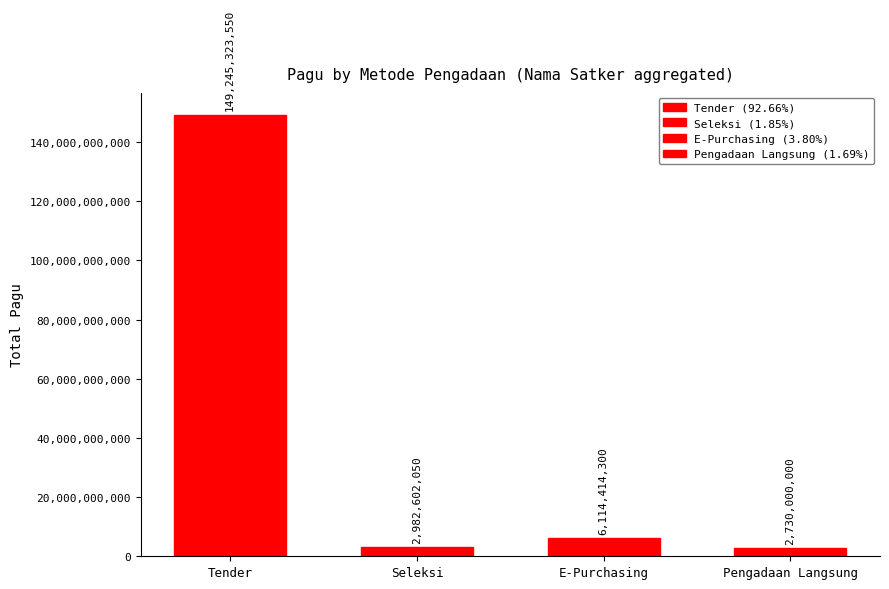

Reading left to right, extract all data points from this chart.

Tender=149245323550	Seleksi=2982602050	E-Purchasing=6114414300	Pengadaan Langsung=2730000000